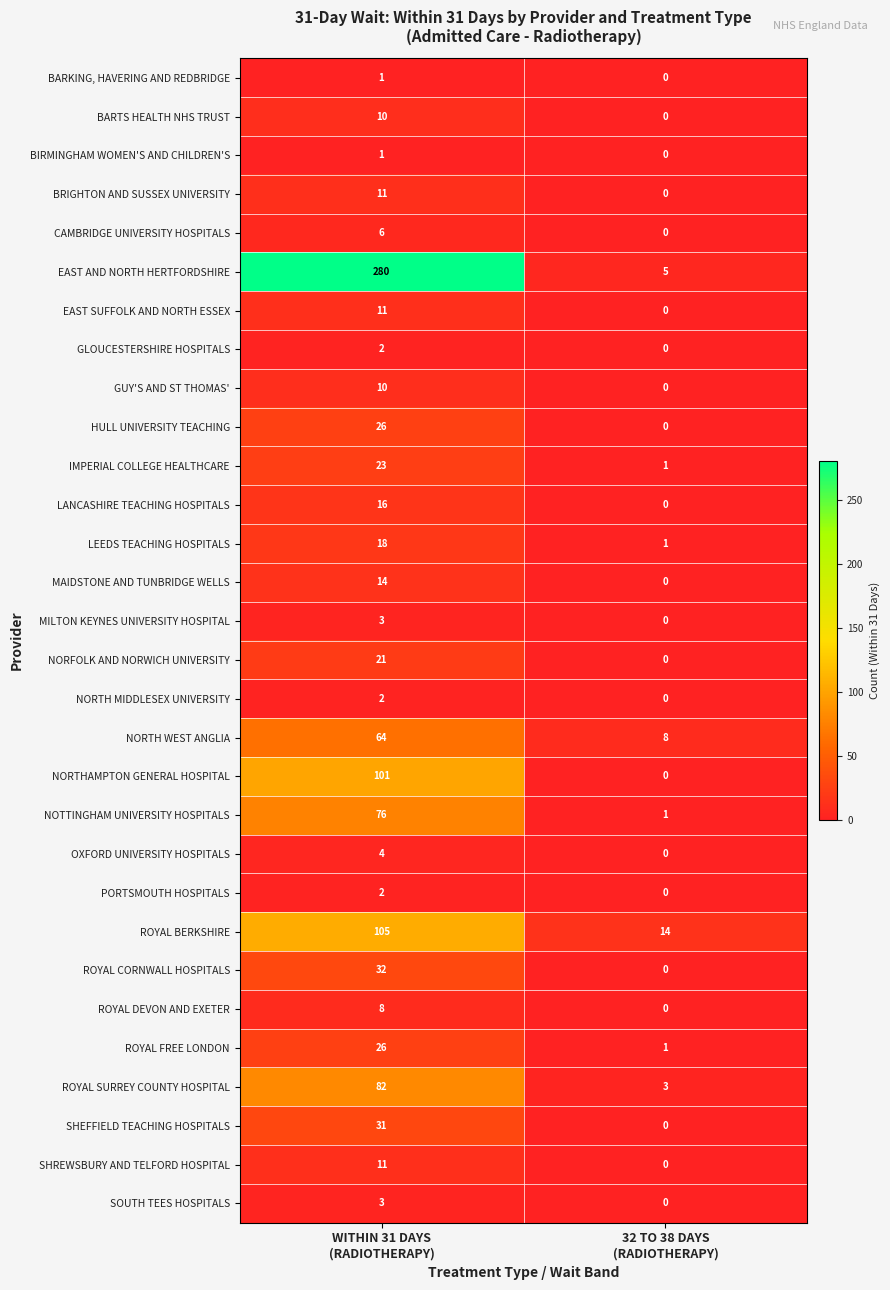

What is the lowest value of the NORTH WEST ANGLIA series?

8